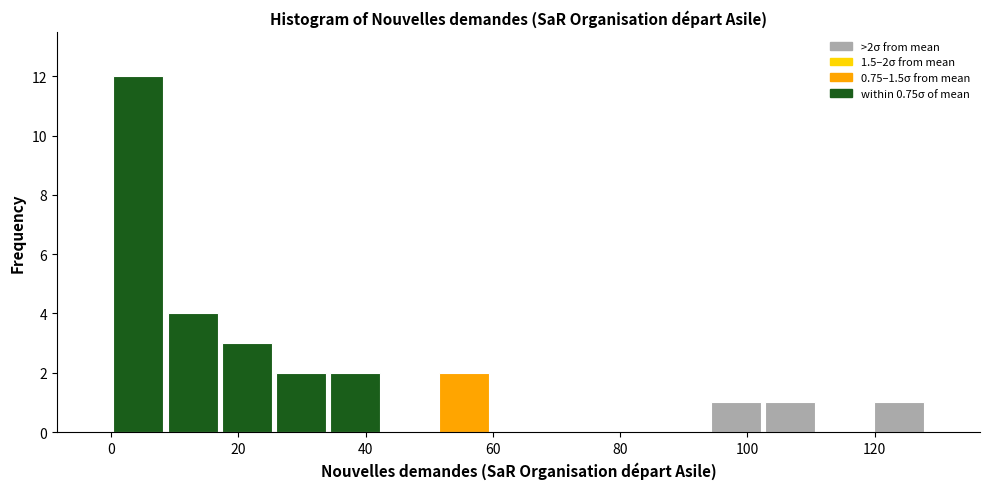

Which range on the x-axis has the tallest bar?

0 to 8